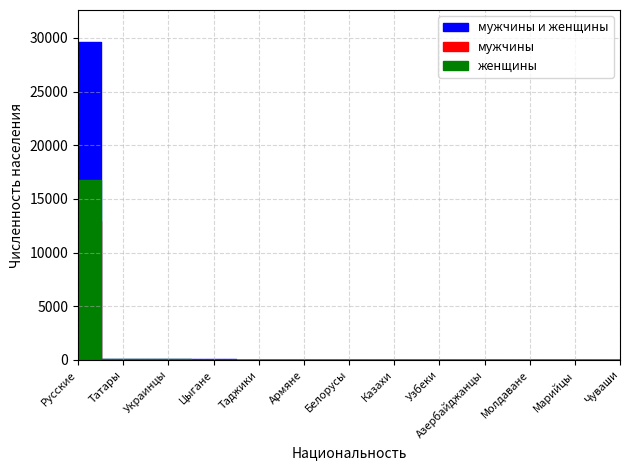

Which series has the largest range (max minus min)?

мужчины и женщины